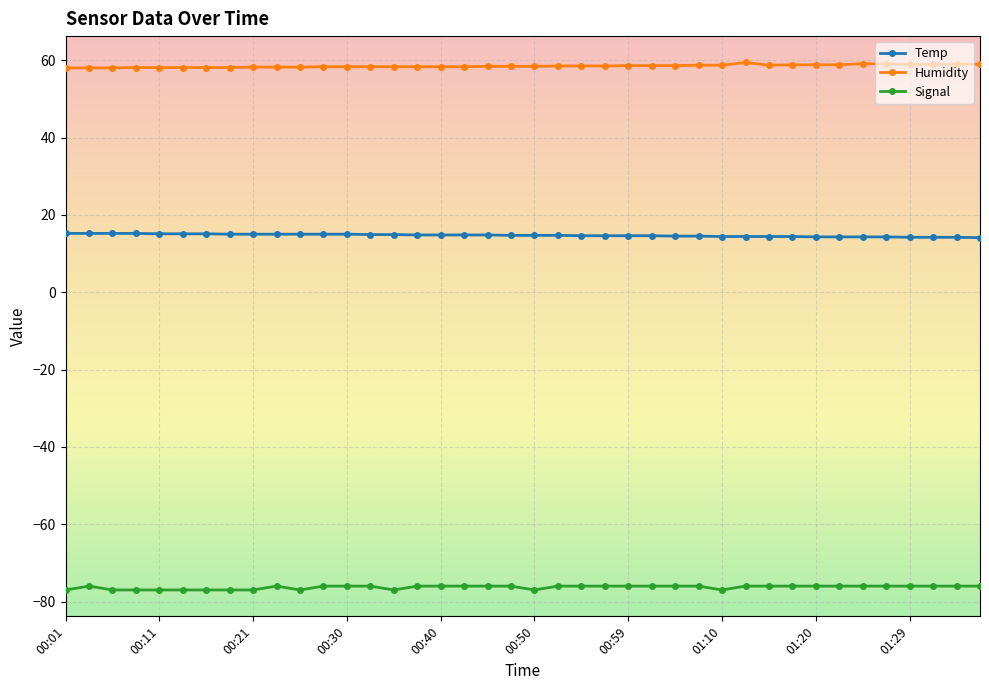

What is the greatest value displayed?

59.4